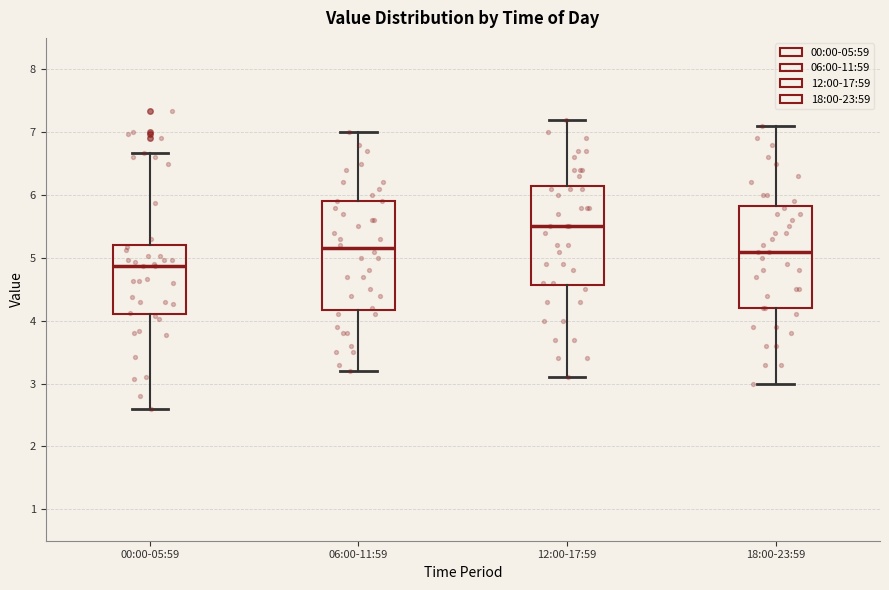

Comparing the boxes themselves (not the whiskers), which one is the tallest?

06:00-11:59